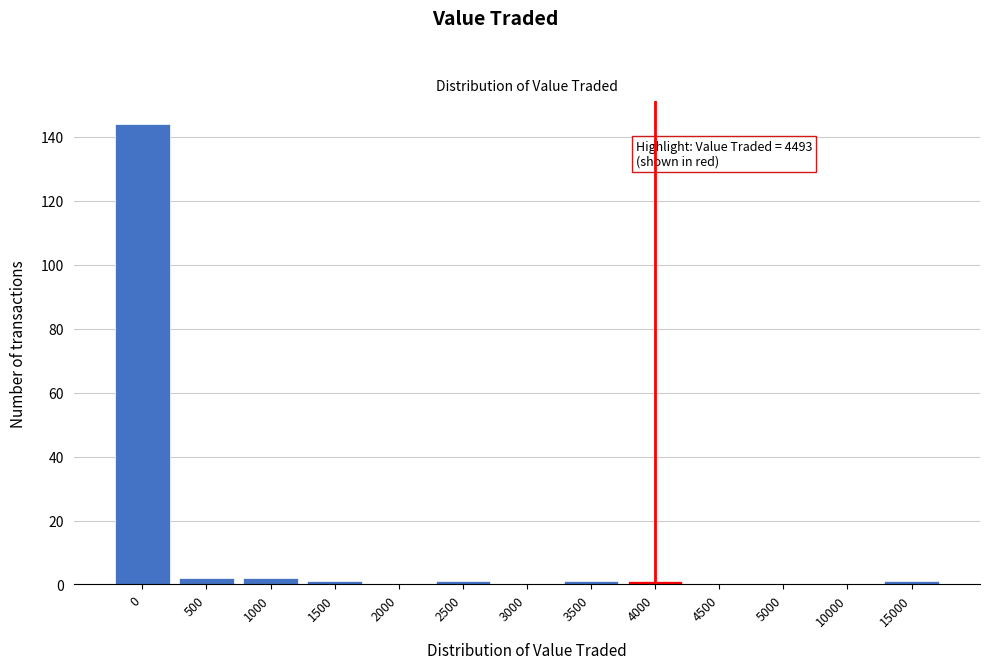

Reading left to right, extract all data points from this chart.

0=144	500=2	1000=2	1500=1	2000=0	2500=1	3000=0	3500=1	4000=1	4500=0	5000=0	10000=0	15000=1